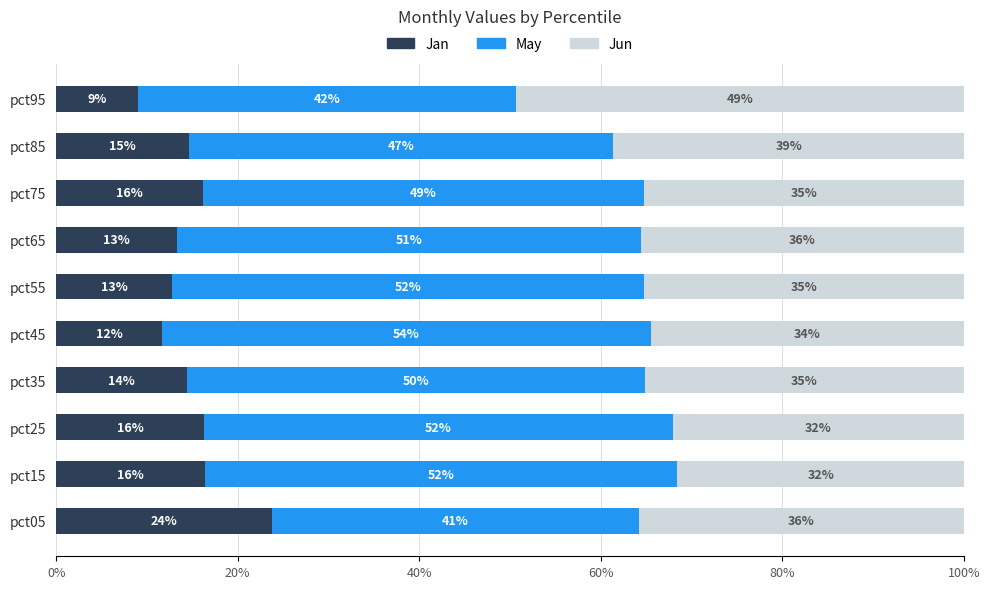

What are all the series names shown in the legend?

Jan, May, Jun